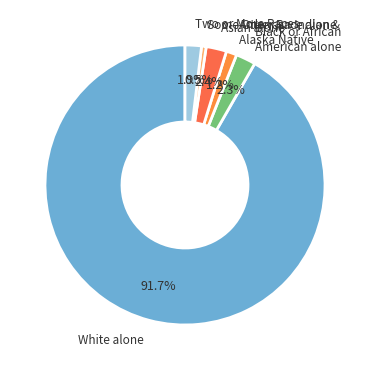

Count the number of slices in the pie.

6